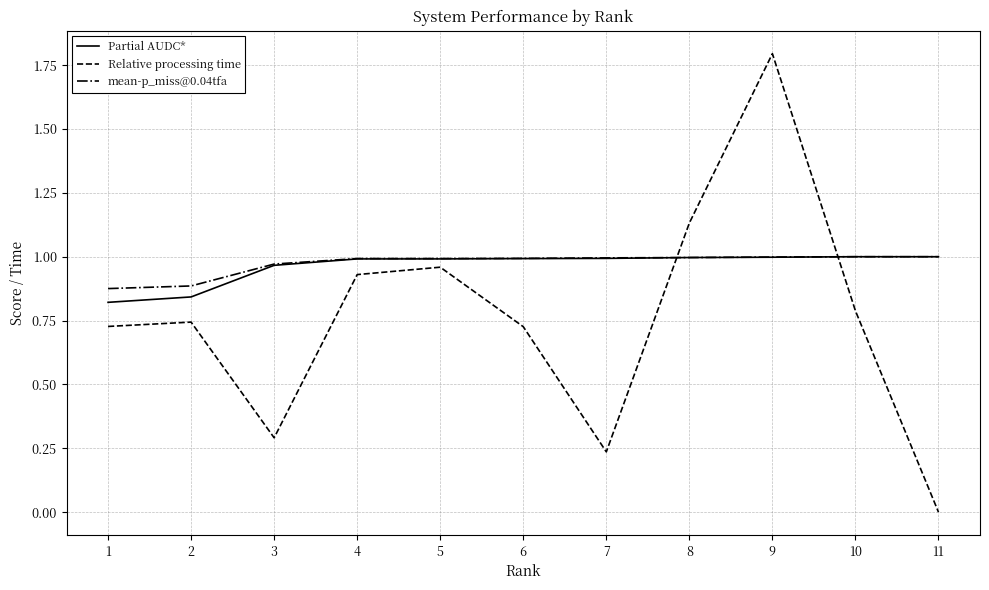

At which category does Relative processing time reach its first local valley?

3